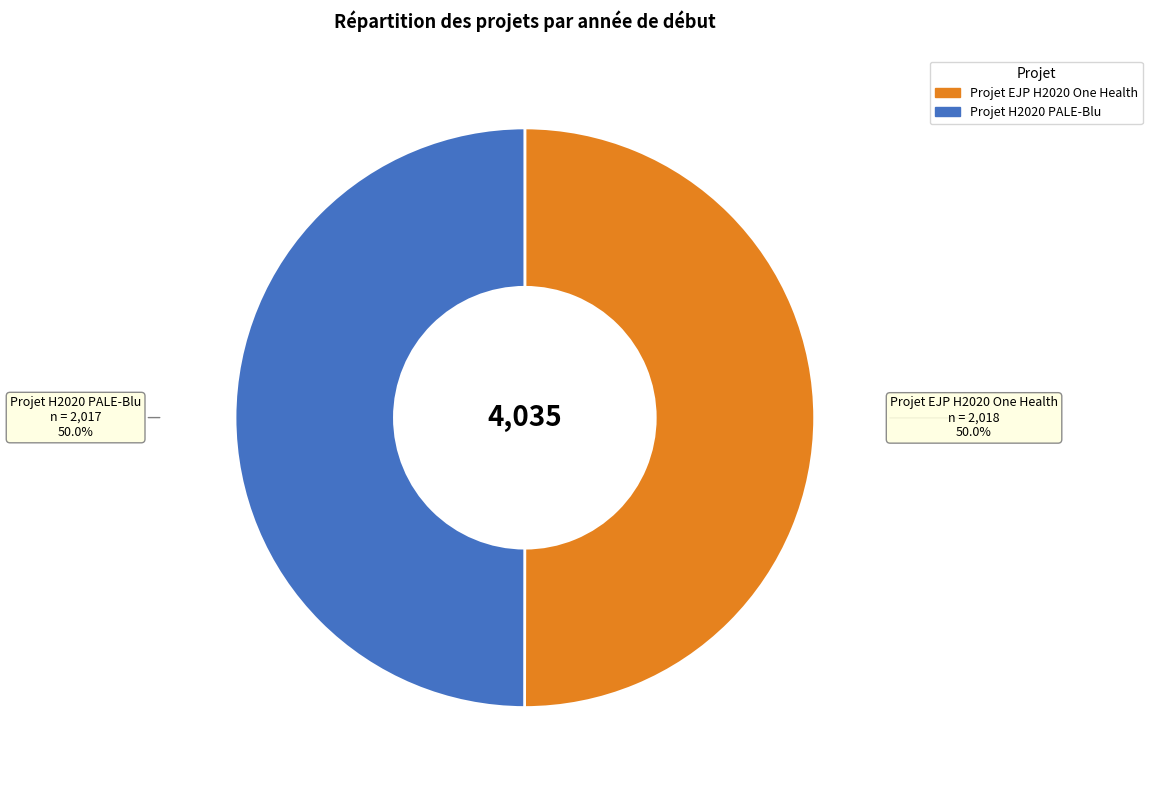

What percentage is the Projet H2020 PALE-Blu slice, to the nearest percent?

50%